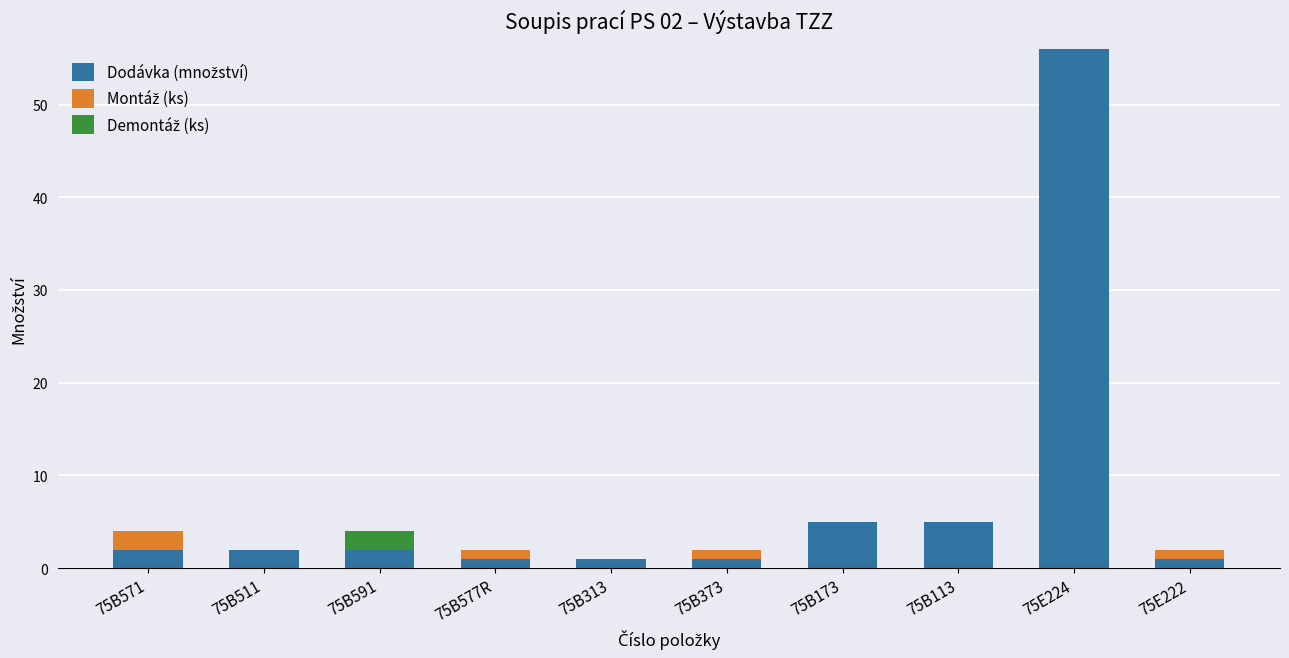

What is the total value across all series at 75B173?

5